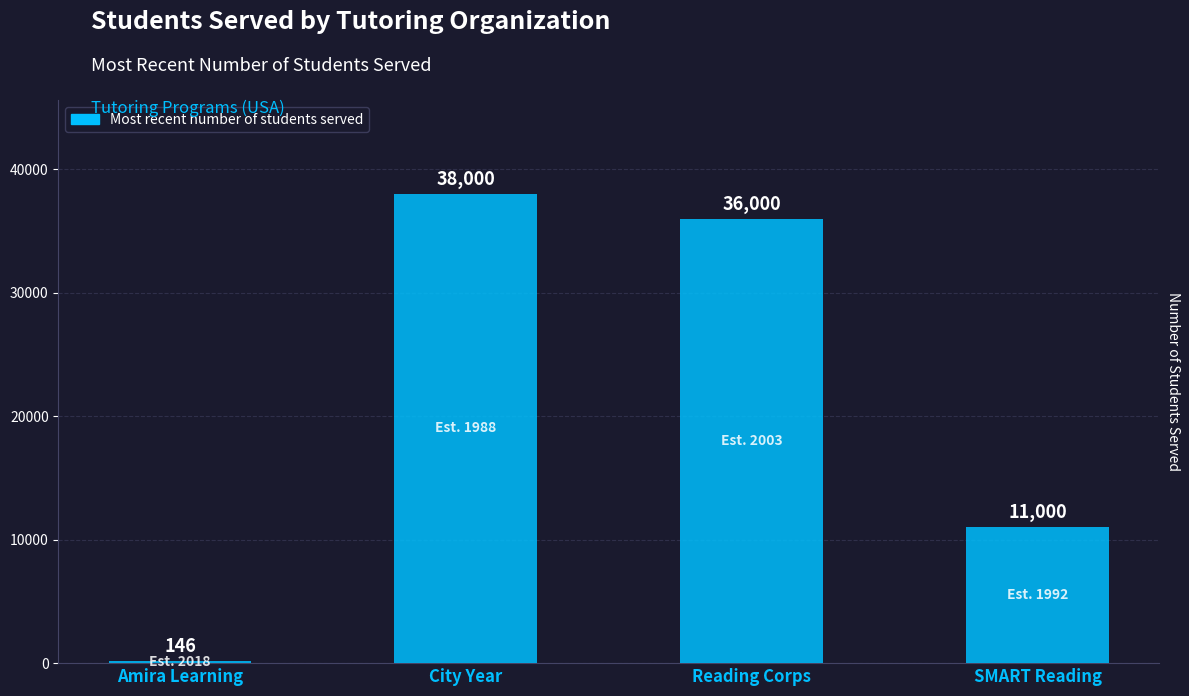

True or false: the data shows 11000 at SMART Reading.

True